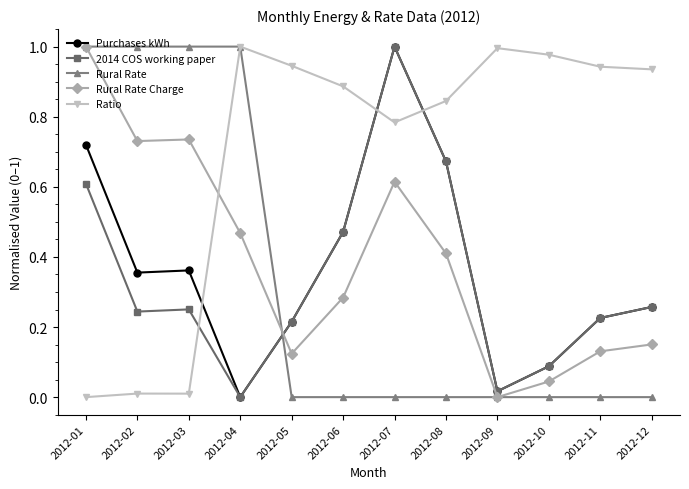

Between which two adjacent categories do 2014 COS working paper and Rural Rate first intersect?

2012-04 and 2012-05